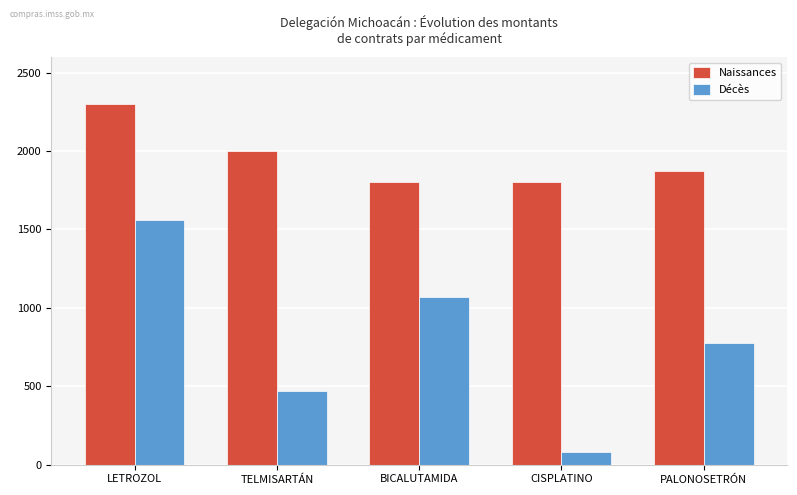

What position from the right is CISPLATINO?

2